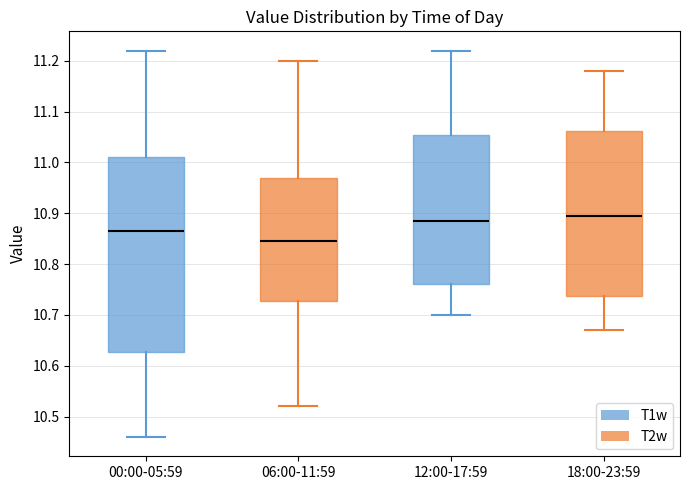

Comparing the boxes themselves (not the whiskers), which one is the tallest?

00:00-05:59